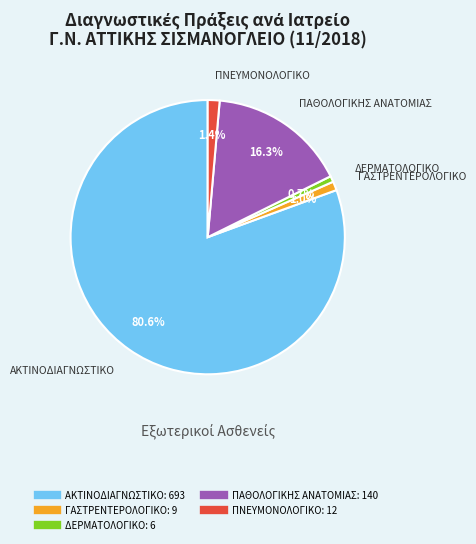

Count the number of slices in the pie.

5